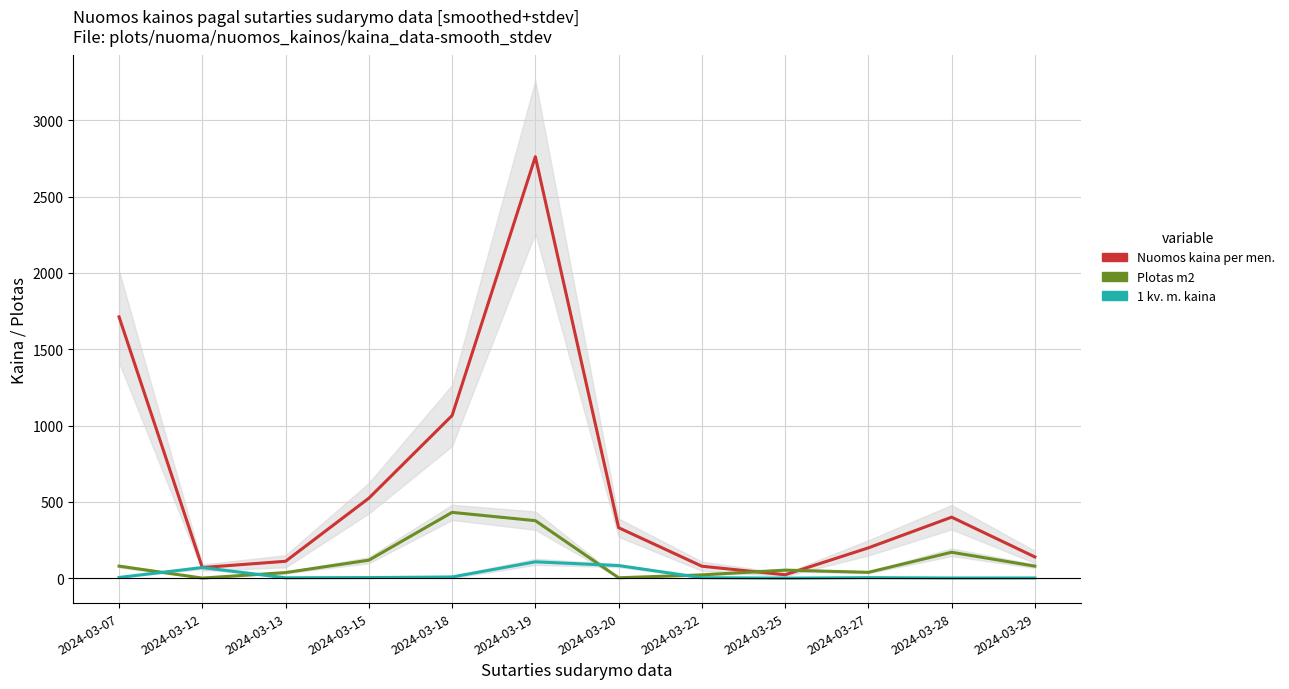

What is the spread (max minus min) of values at 2024-03-18?

1057.4